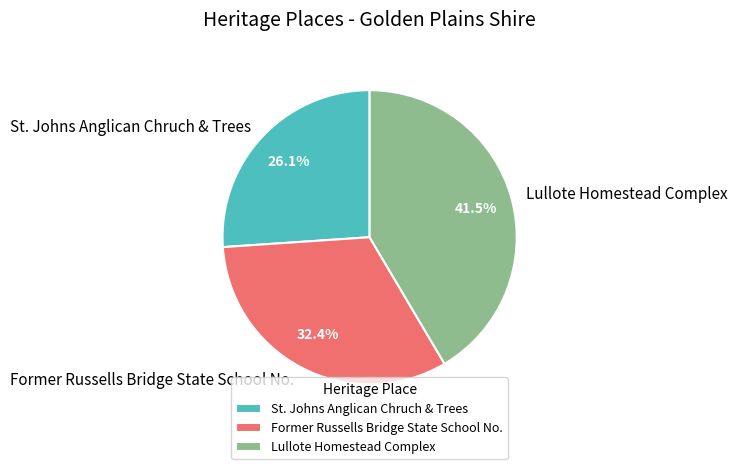

To the nearest percent, what is the difference between the largest and smallest slice percentages?

15%